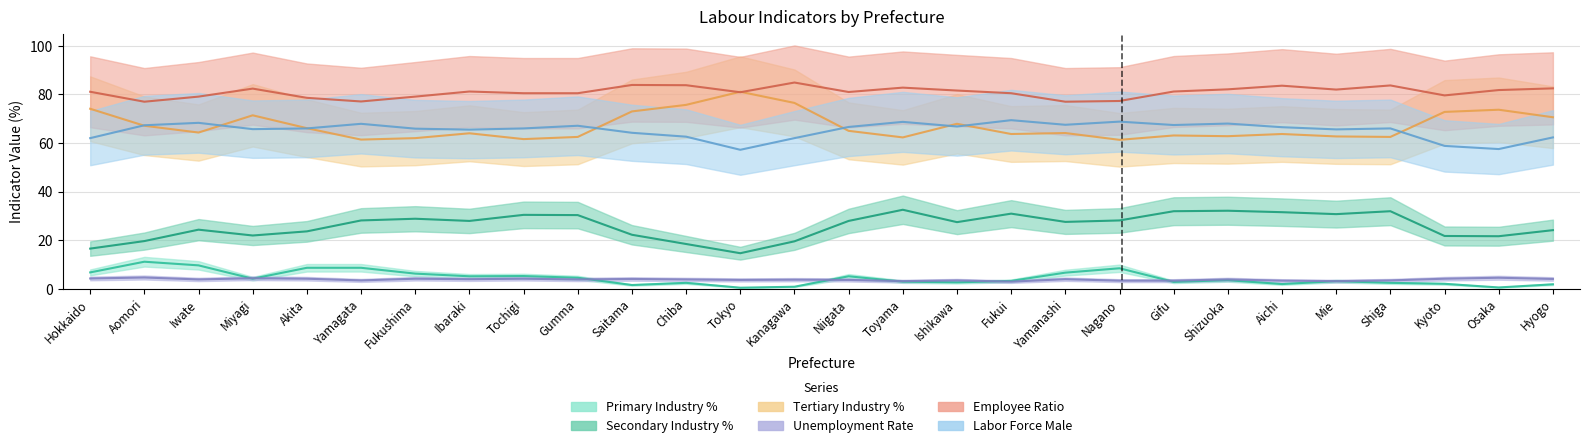

True or false: Employee Ratio and Primary Industry % intersect in this chart.

False